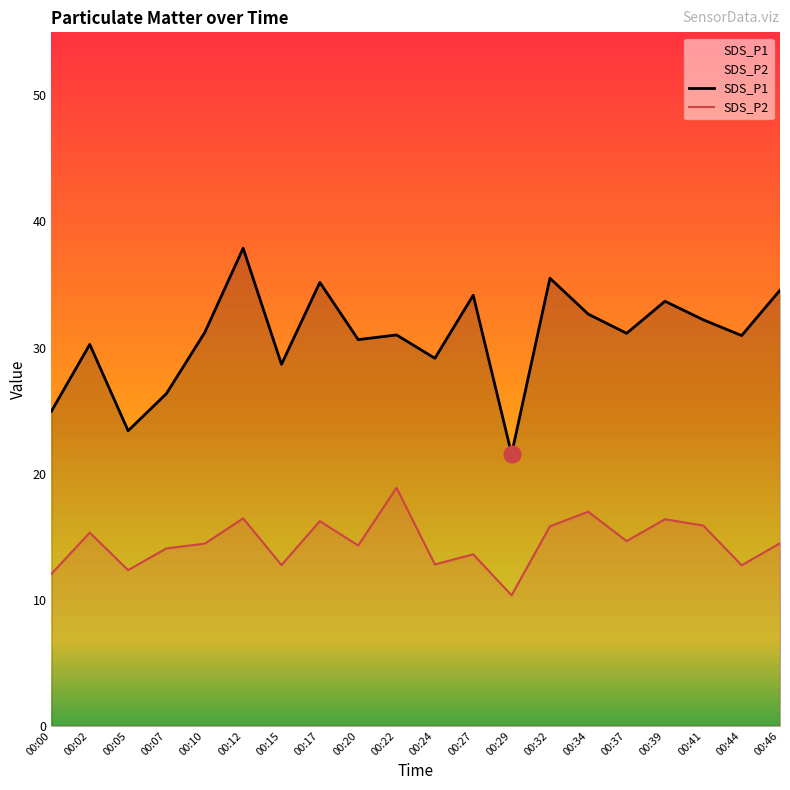

At which category is the sum across all series the highest?

00:12